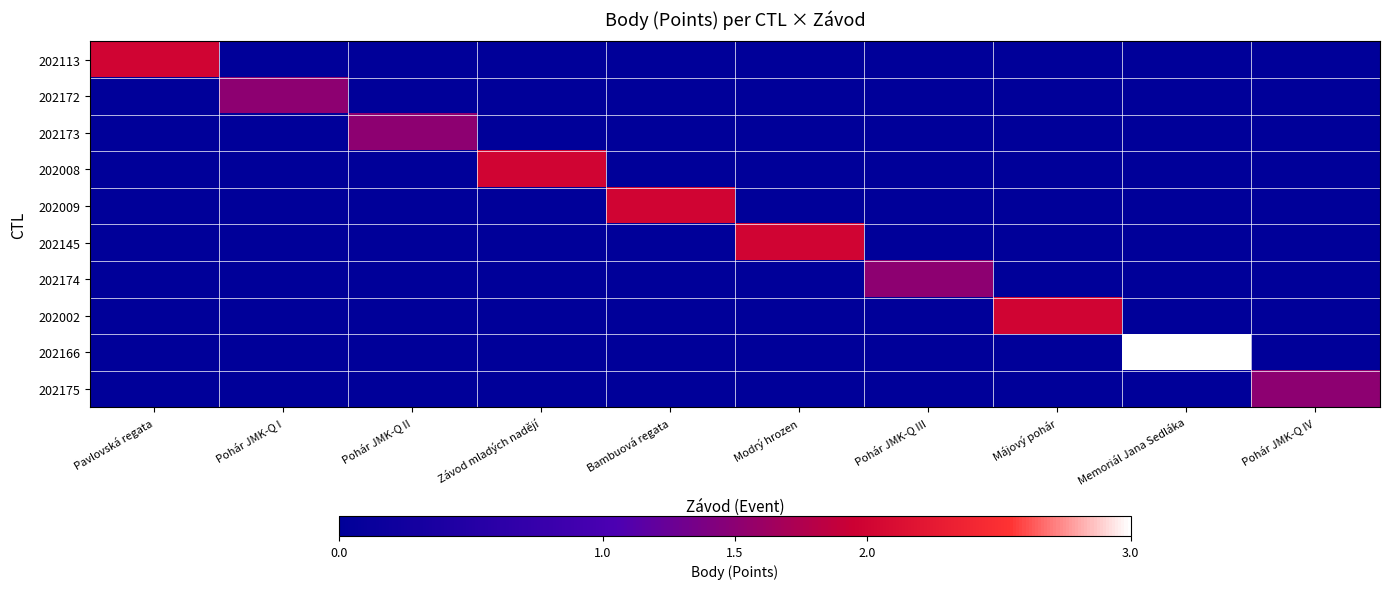

Rank the series at Pohár JMK-Q II from highest to lowest value.

202173, 202113, 202172, 202008, 202009, 202145, 202174, 202002, 202166, 202175